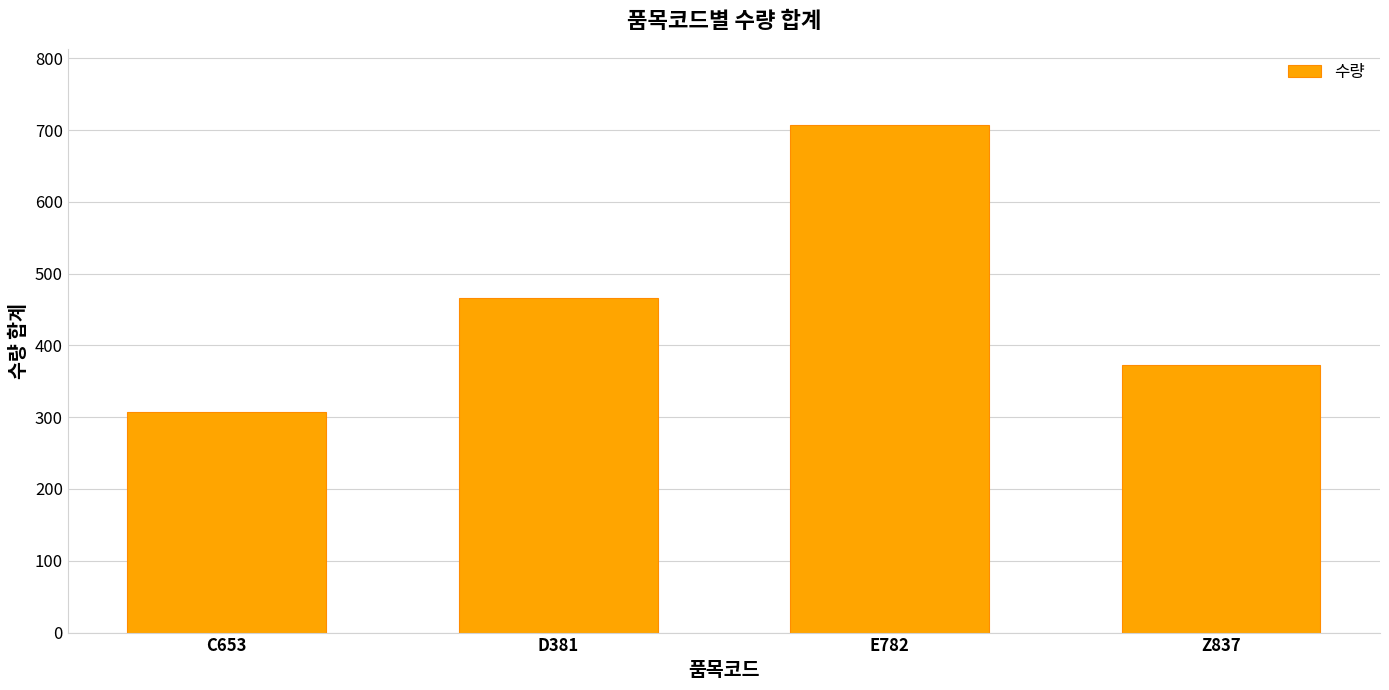

Reading left to right, list all the values displayed in this chart.

C653=307	D381=466	E782=707	Z837=372